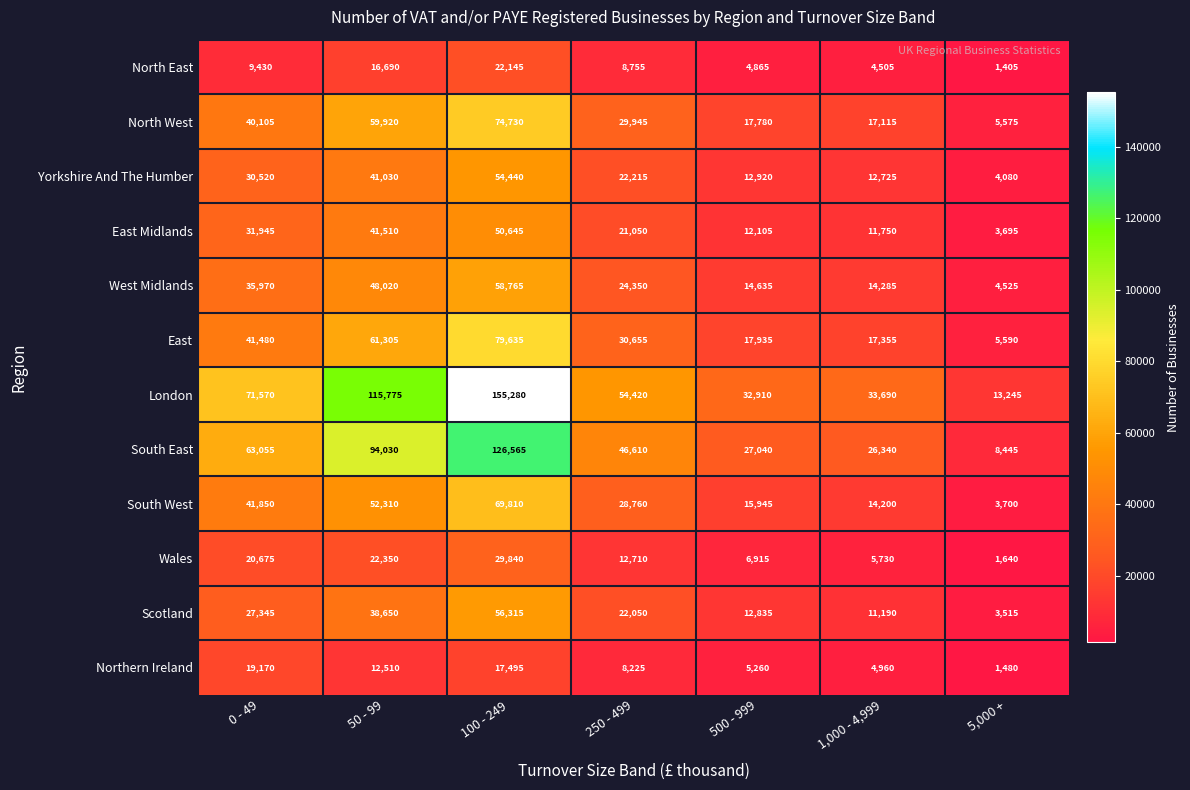

Between 0 - 49 and 100 - 249, which series saw the biggest shift?

London